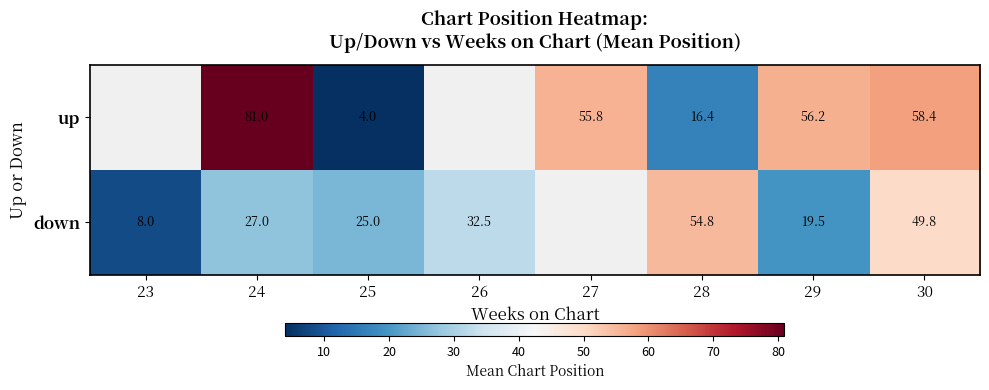

Between 28 and 30, which series saw the biggest shift?

up